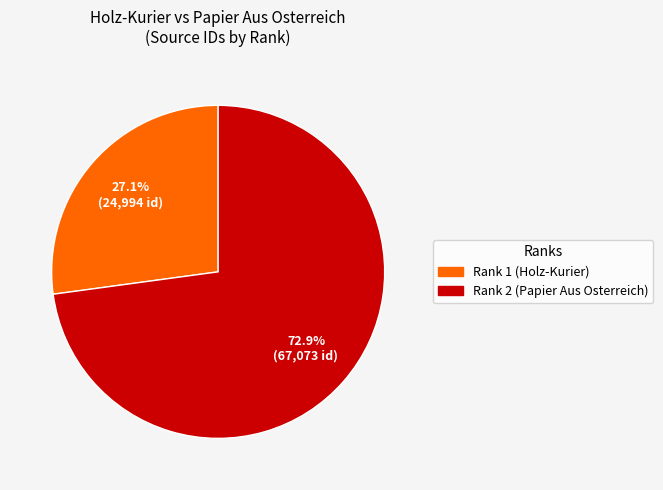

Which has a higher value, Rank 2 (Papier Aus Osterreich) or Rank 1 (Holz-Kurier)?

Rank 2 (Papier Aus Osterreich)